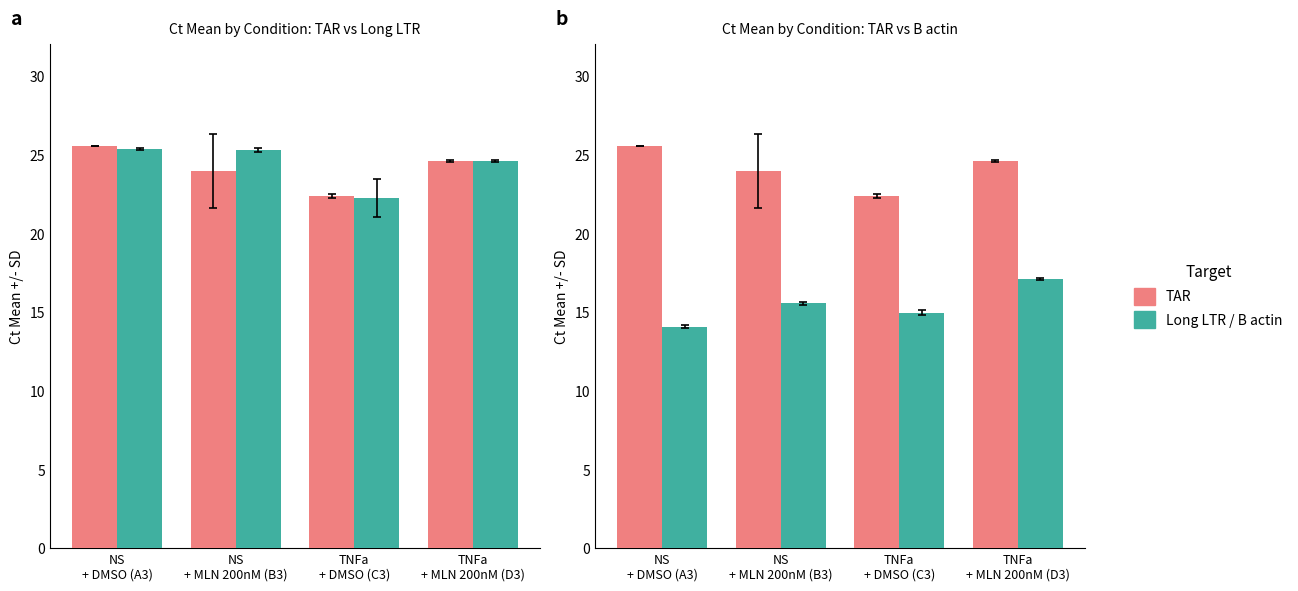

What is the difference between the Long LTR values at TNFa
+ DMSO (C3) and NS
+ DMSO (A3)?

3.1